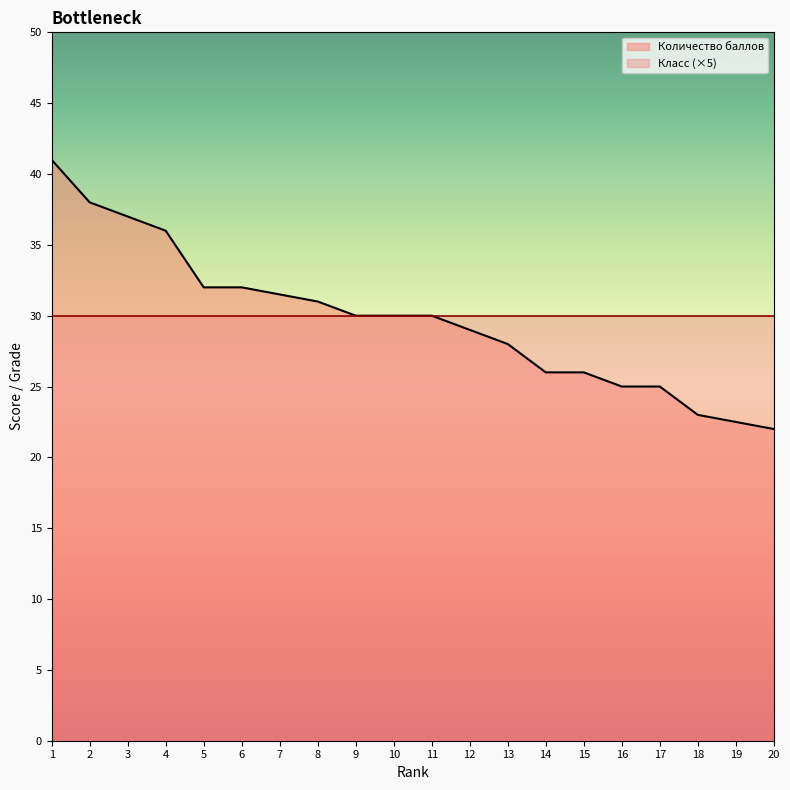

Which has a higher value, 12 or 4?

4